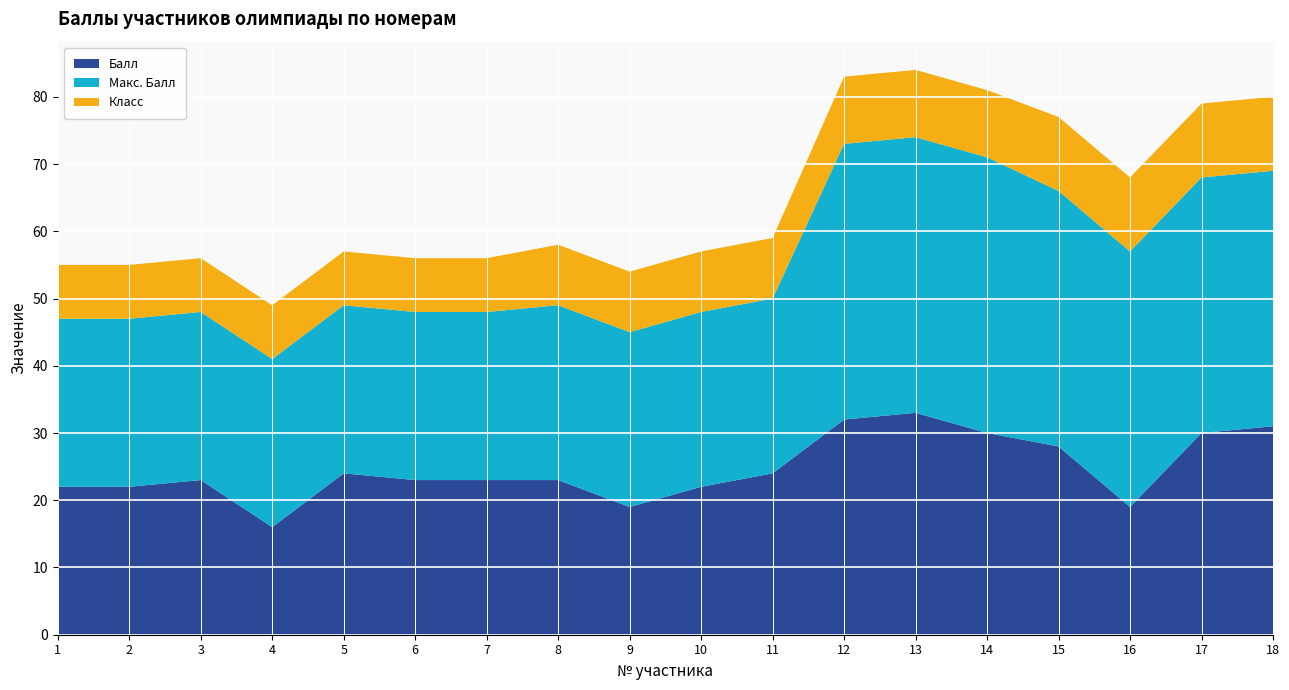

Reading right to left, transcribe all the data shown in this chart.

Балл: 31	30	19	28	30	33	32	24	22	19	23	23	23	24	16	23	22	22
Макс. Балл: 38	38	38	38	41	41	41	26	26	26	26	25	25	25	25	25	25	25
Класс: 11	11	11	11	10	10	10	9	9	9	9	8	8	8	8	8	8	8